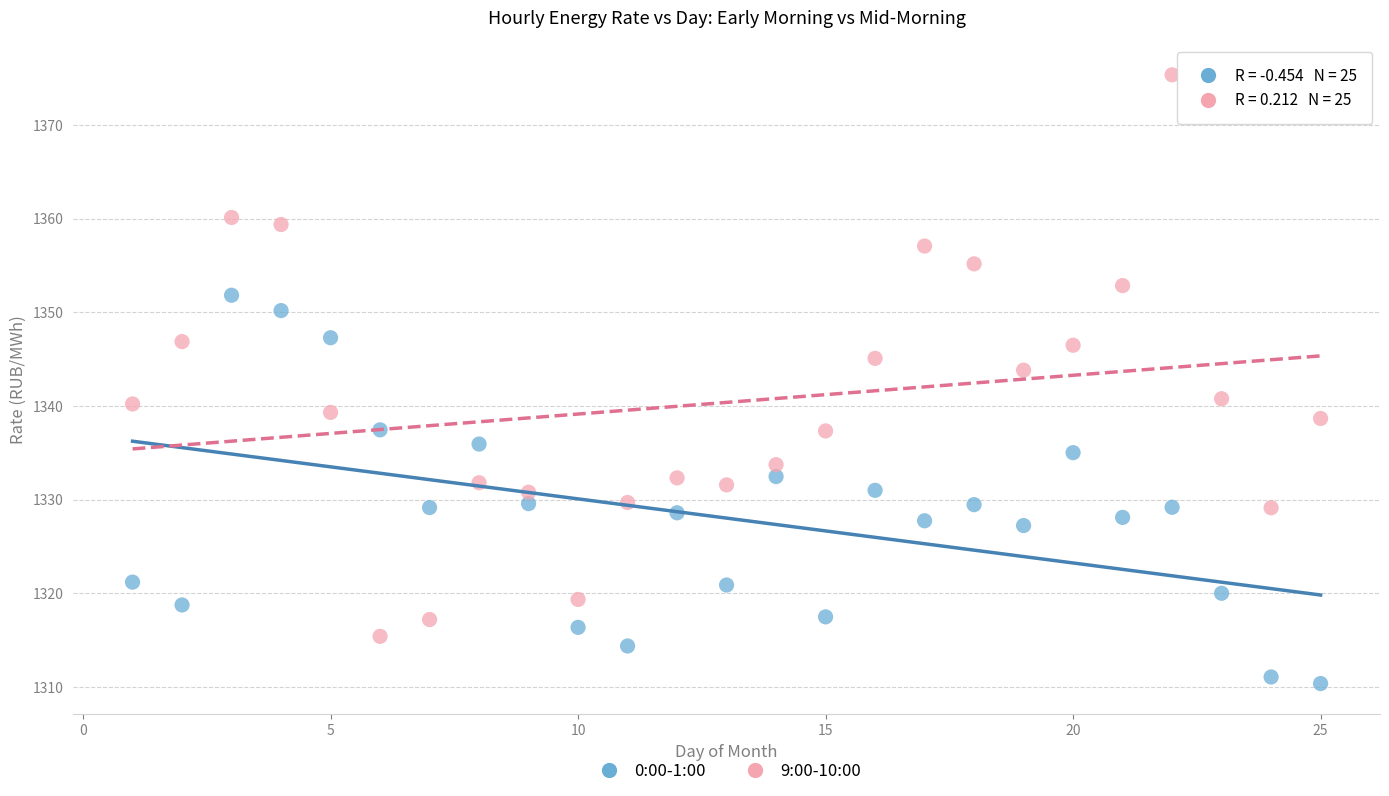

Across all data points, what is the range of X values (max minus min)?

24.0